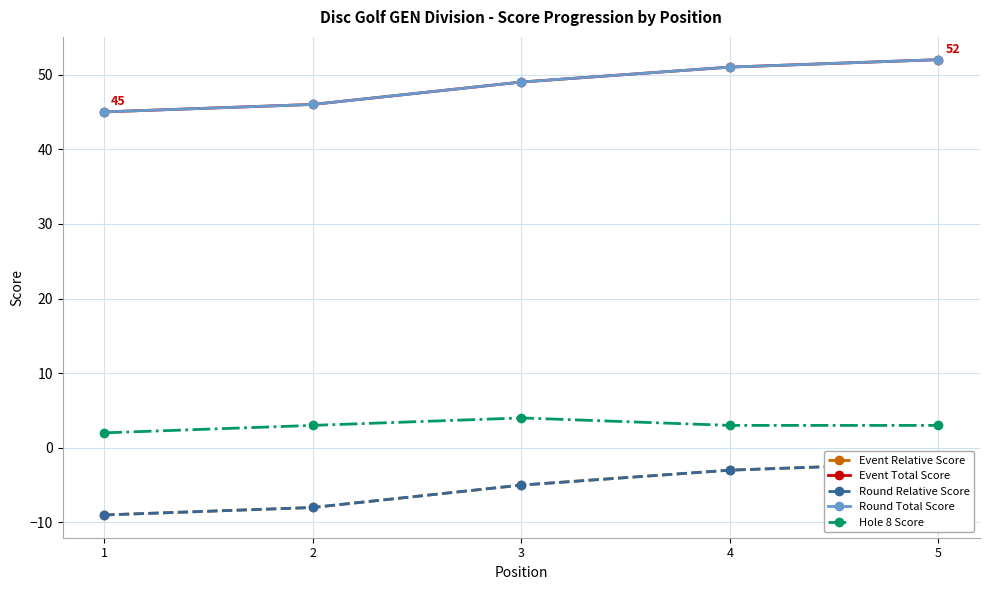

True or false: Round Relative Score has a value of -3 at 5.

False